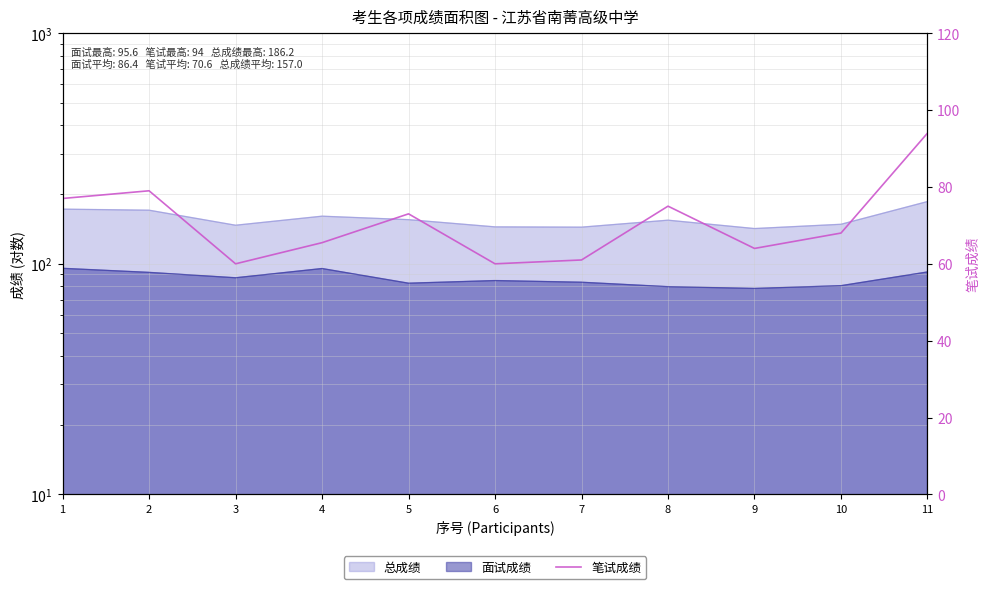

Between 10 and 11, which is larger?

11